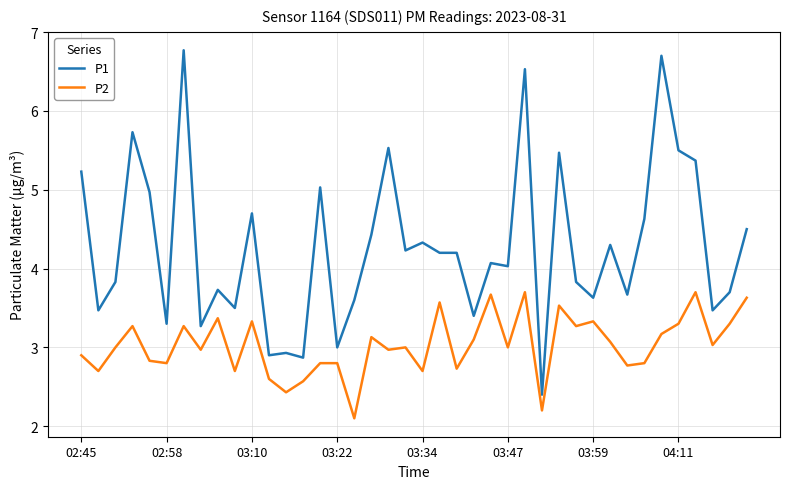

True or false: P1 and P2 cross at least once.

False